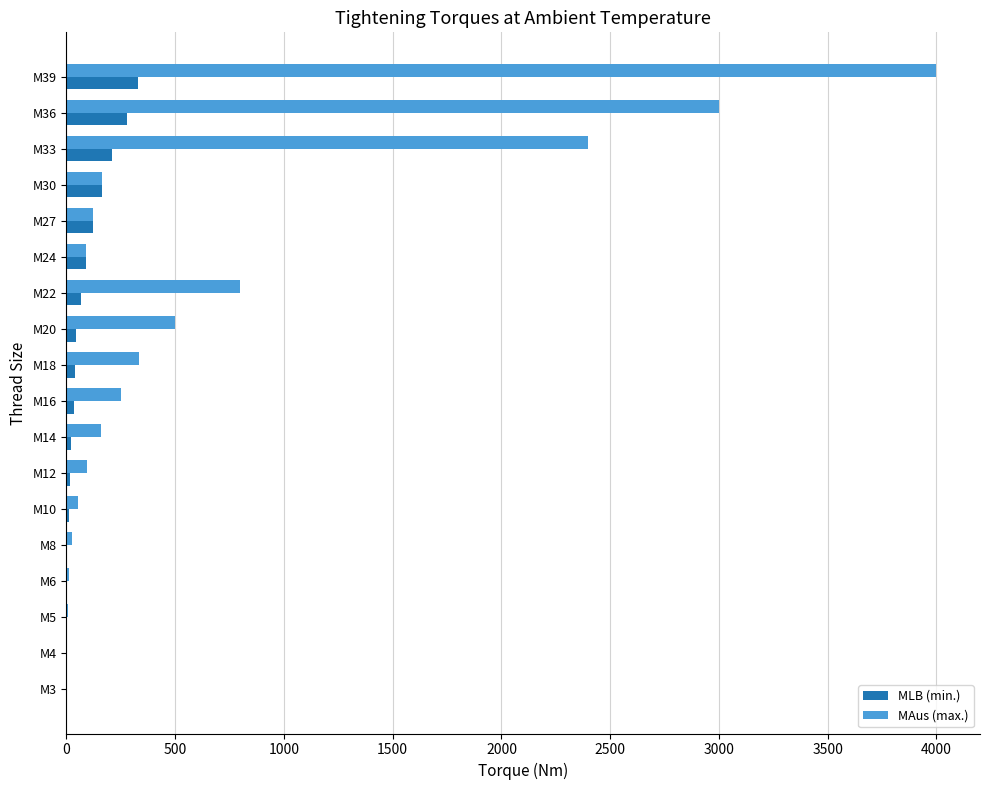

Where is MAus (max.) nearest to the value 2000?

M33